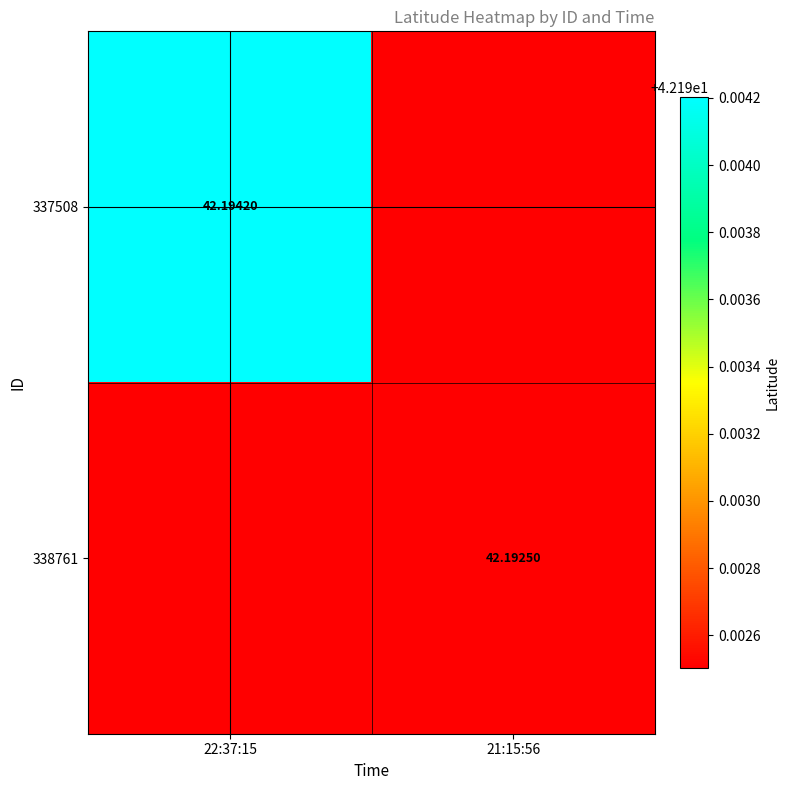

The 338761 series shows 18.4 at 21:15:56. True or false?

False